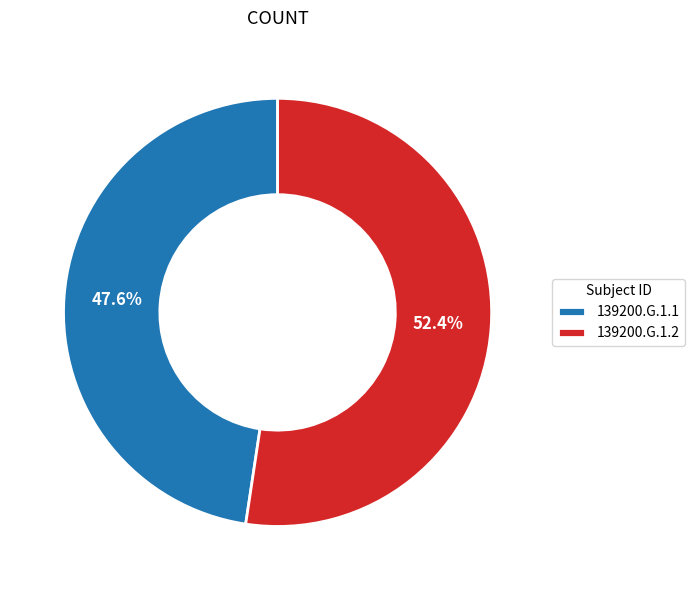

What percentage is the 139200.G.1.2 slice, to the nearest percent?

52%